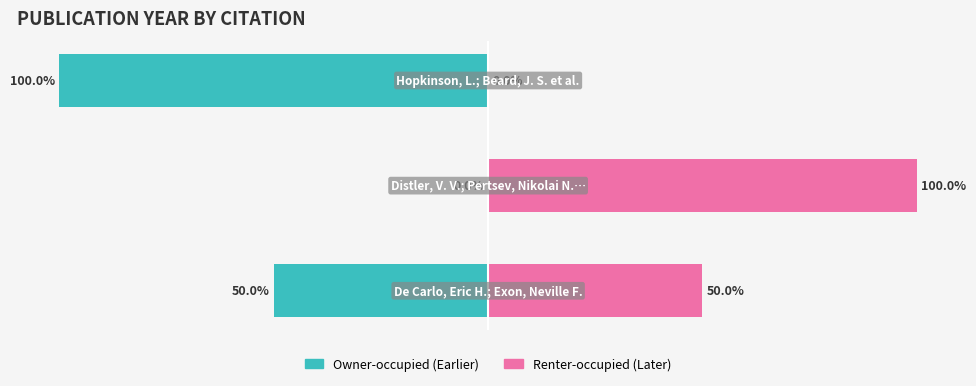

What is the sum of all Renter-occupied (Later) values?

150